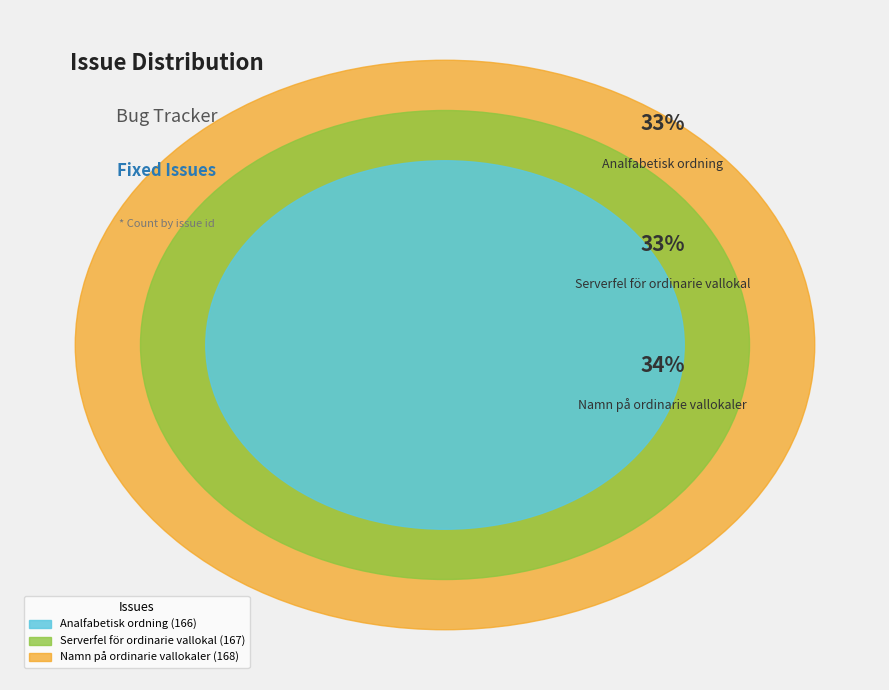

What is the ratio of the value at Analfabetisk ordning to the value at Namn på ordinarie vallokaler?

1.0